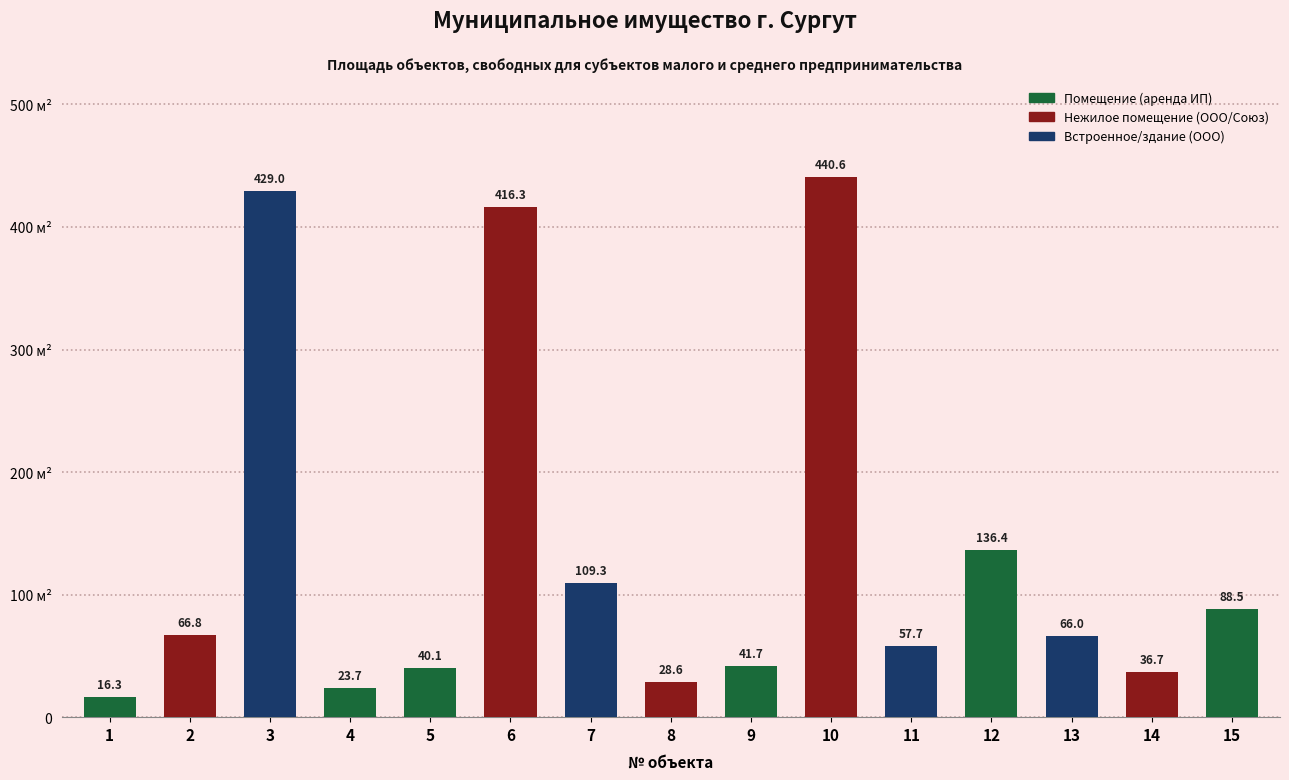

What is the difference between the second highest and second lowest values?

405.3